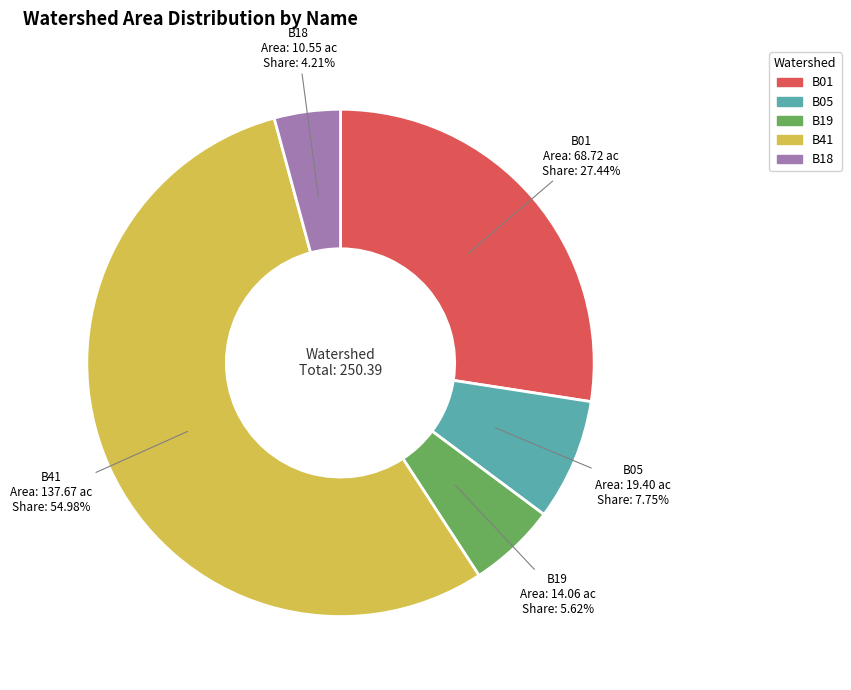

What is the largest slice in the pie chart?

B41